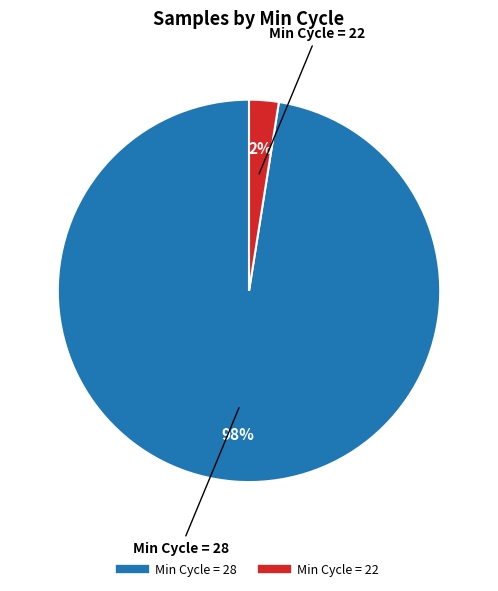

To the nearest percent, what is the average slice percentage?

50%